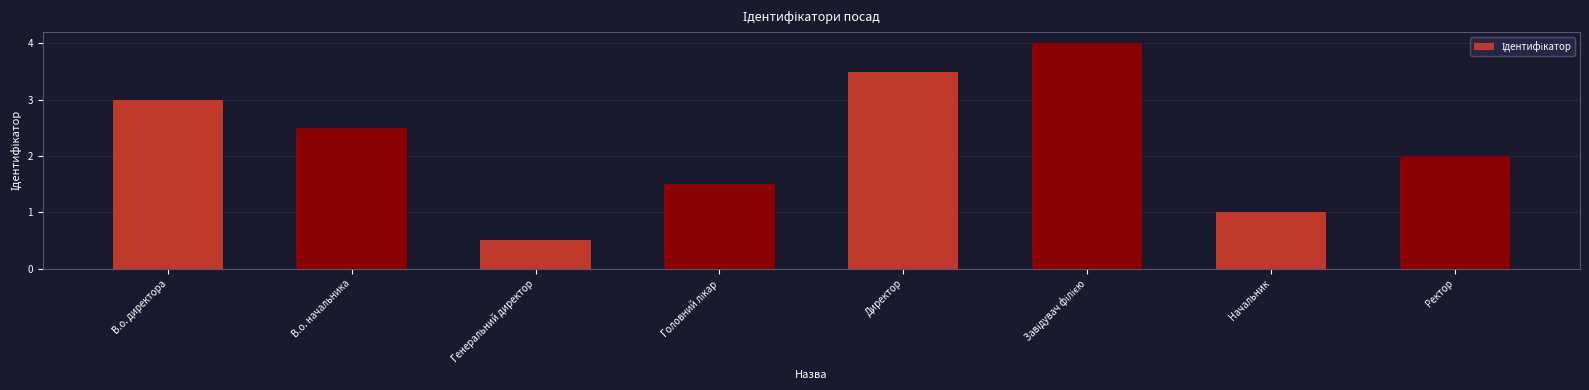

What is the sum of the values at Головний лікар and Начальник?

5